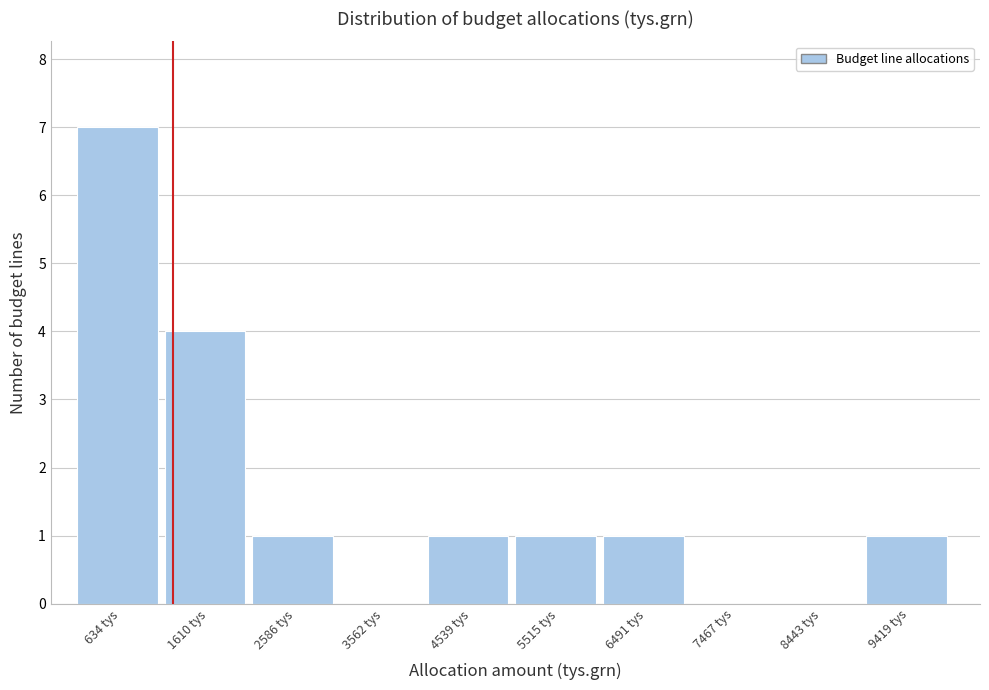

Which range on the x-axis has the tallest bar?

100 to 1100